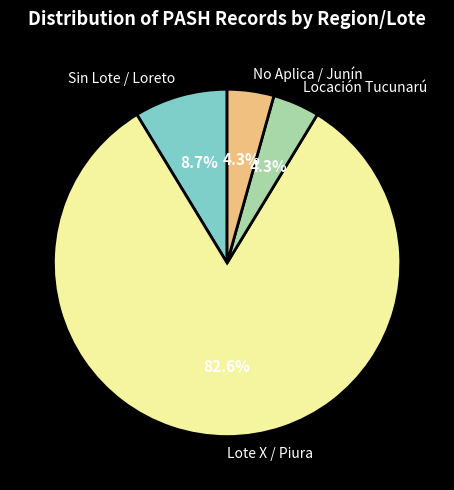

The No Aplica / Junín slice represents 4% of the pie. True or false?

True